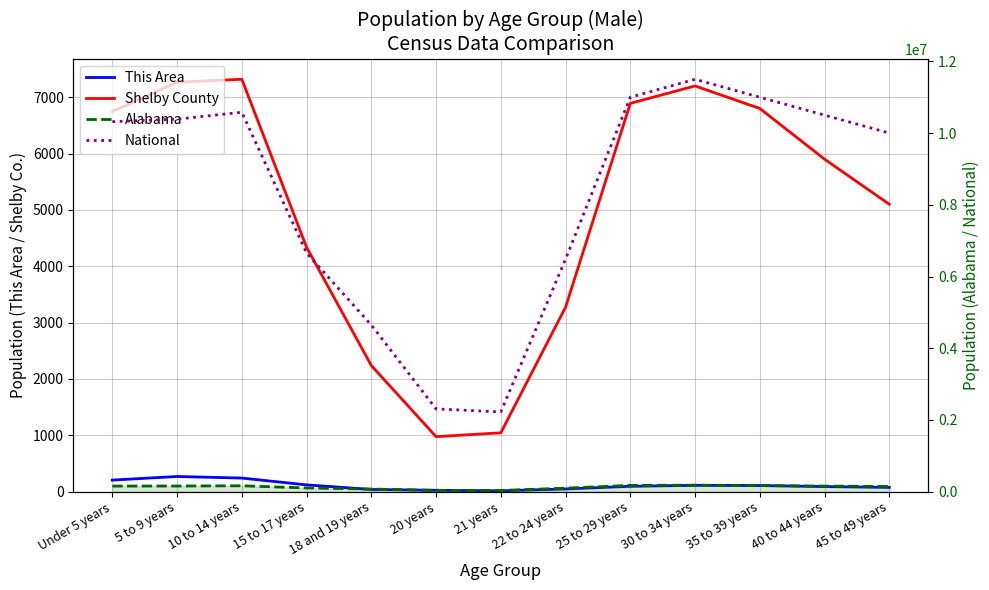

What position from the right is 18 and 19 years?

9